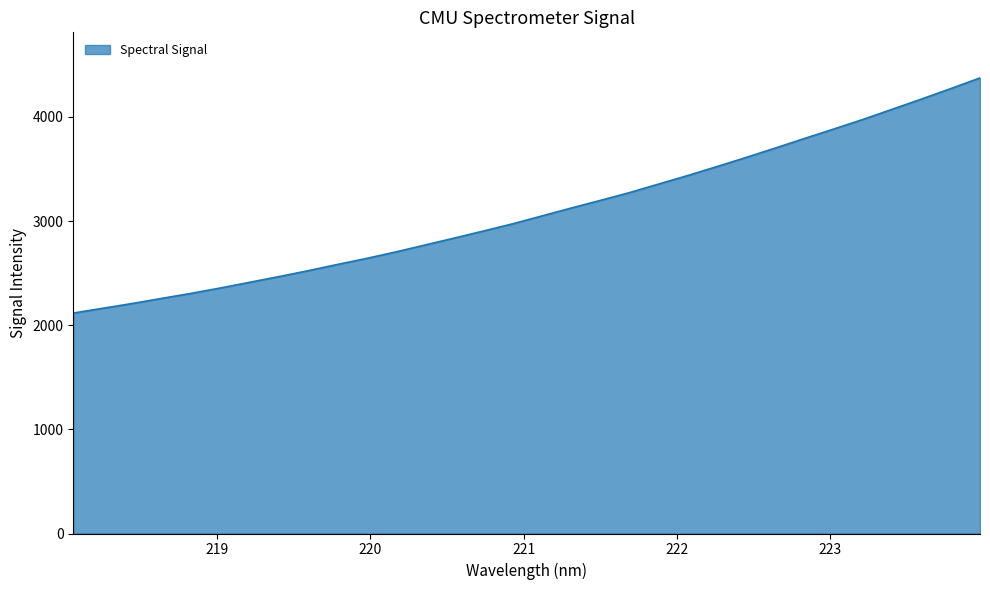

What is the minimum value shown in the chart?

2116.9